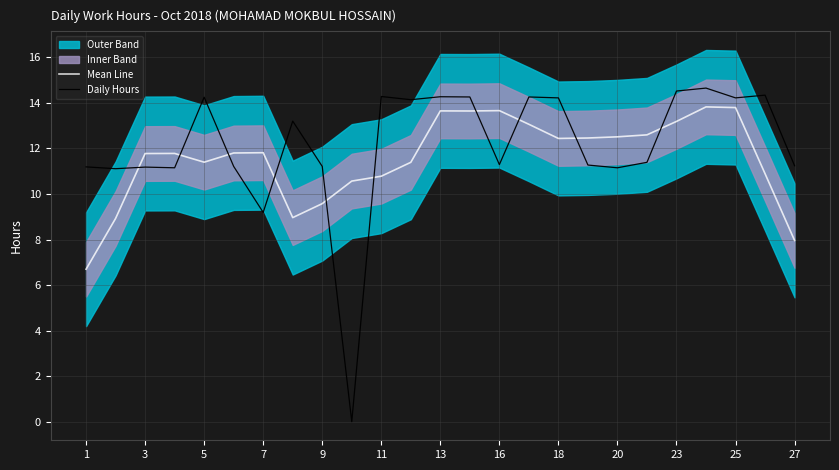

After their last crossing, which series has the higher values: Mean Line or Daily Hours?

Daily Hours